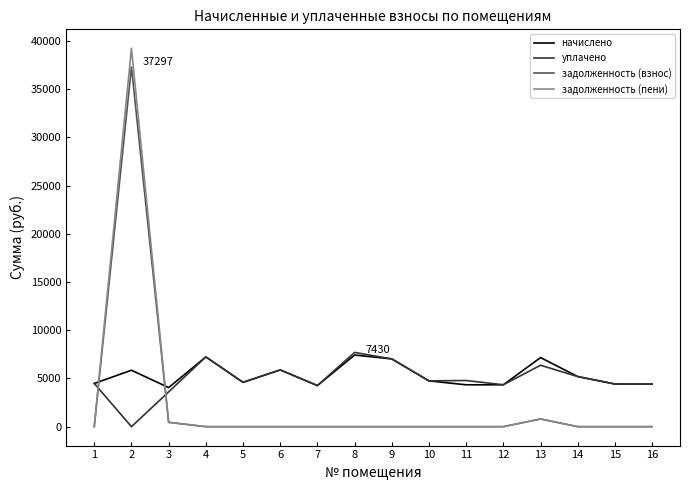

What is the highest value of the уплачено series?

7700.0